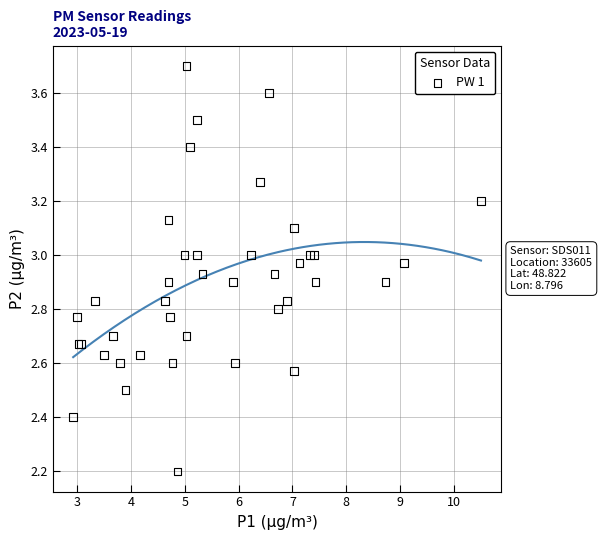

What Y value in the scatter plot is closest to 2?

2.2